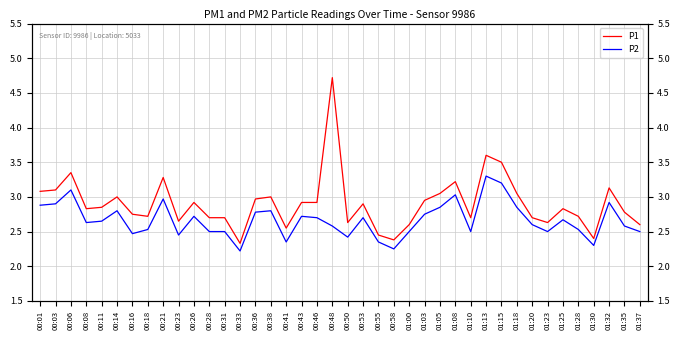

Which series has the largest range (max minus min)?

P1